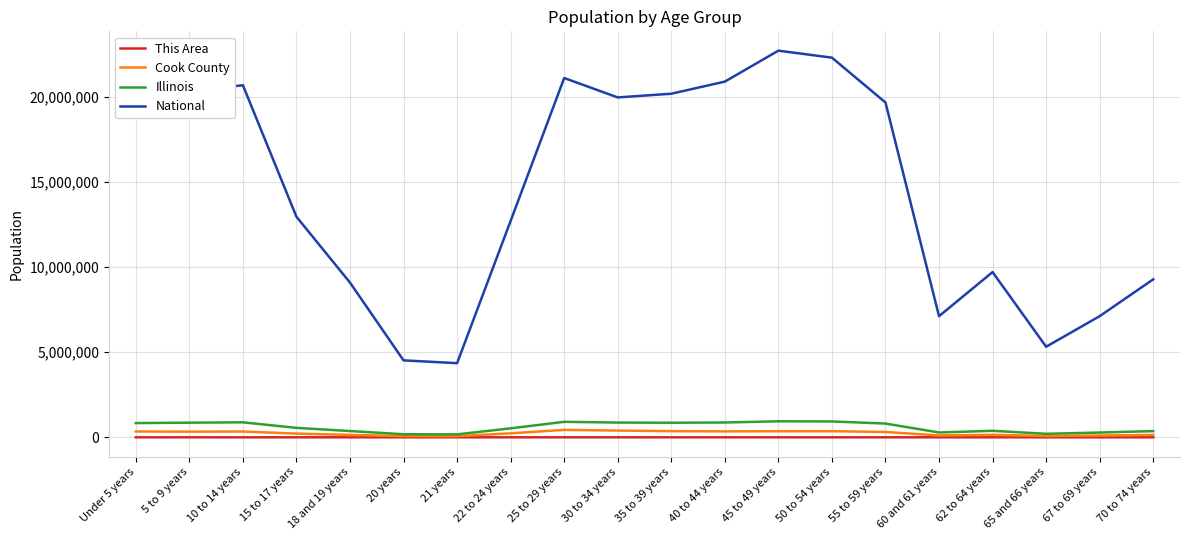

What is the approximate value of National at 22 to 24 years?

12712576